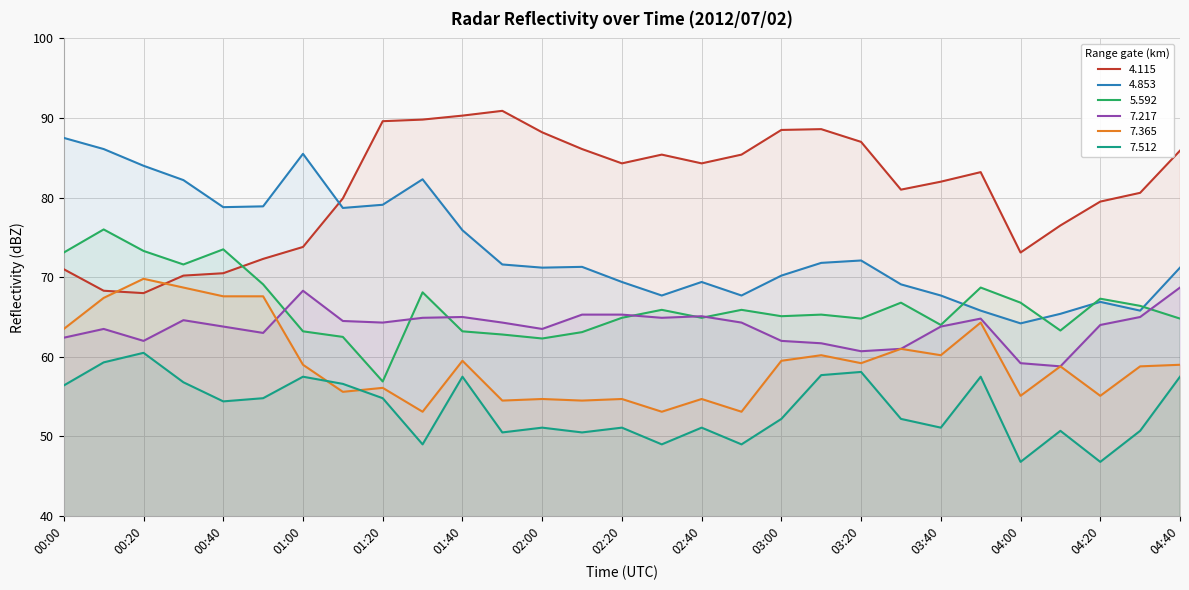

How many series are shown in this chart?

6